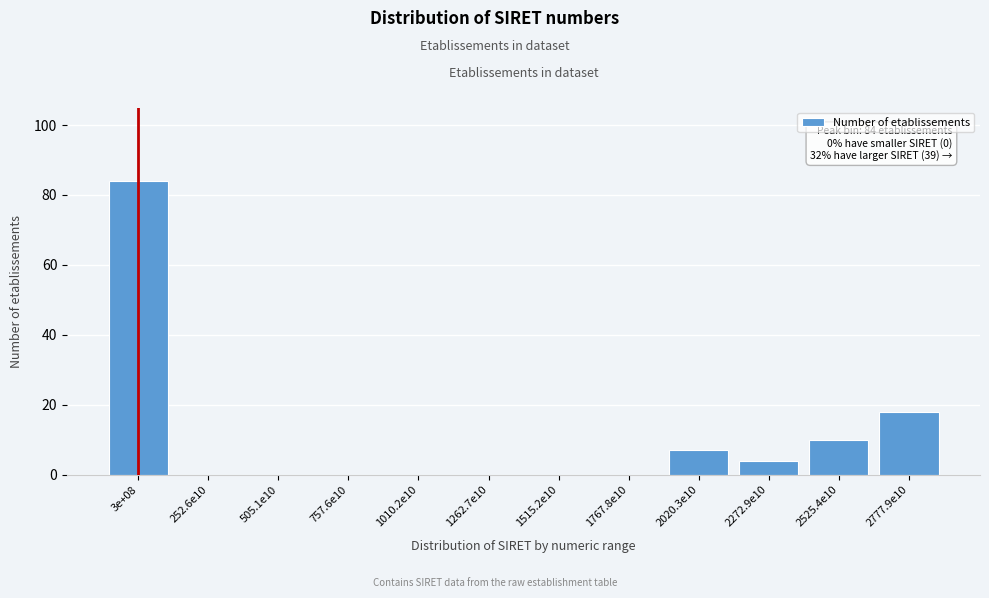

Reading left to right, extract all data points from this chart.

3e+08=84	252.6e10=0	505.1e10=0	757.6e10=0	1010.2e10=0	1262.7e10=0	1515.2e10=0	1767.8e10=0	2020.3e10=7	2272.9e10=4	2525.4e10=10	2777.9e10=18